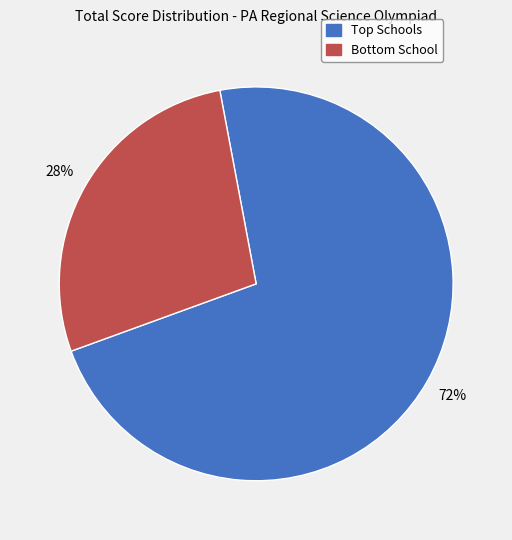

To the nearest percent, what is the average slice percentage?

50%